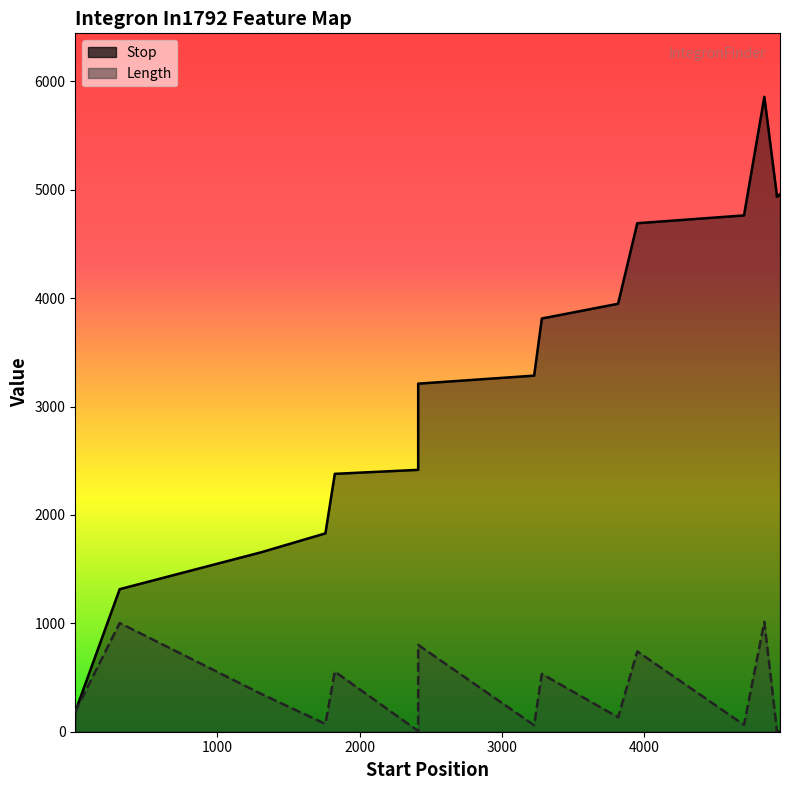

What is the ratio of the value at 4931 to the value at 1?

31.7